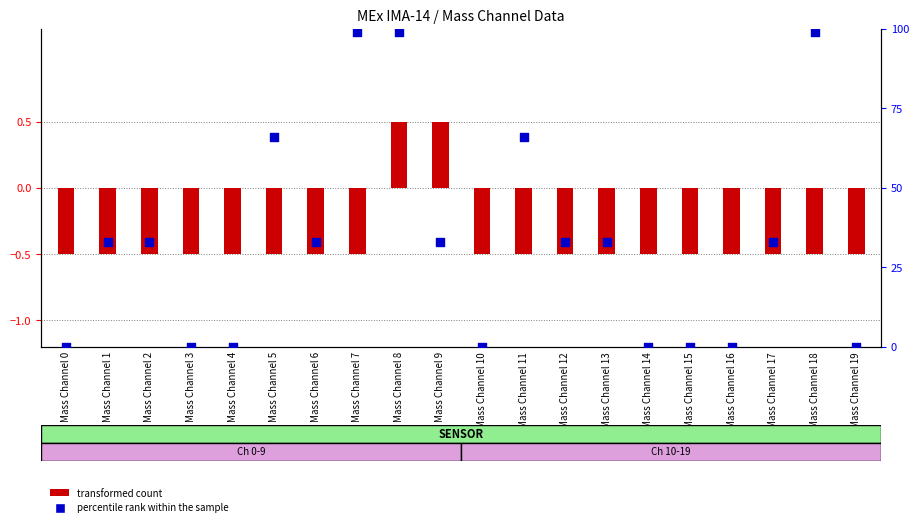

Which series reaches the minimum Y coordinate?

transformed count